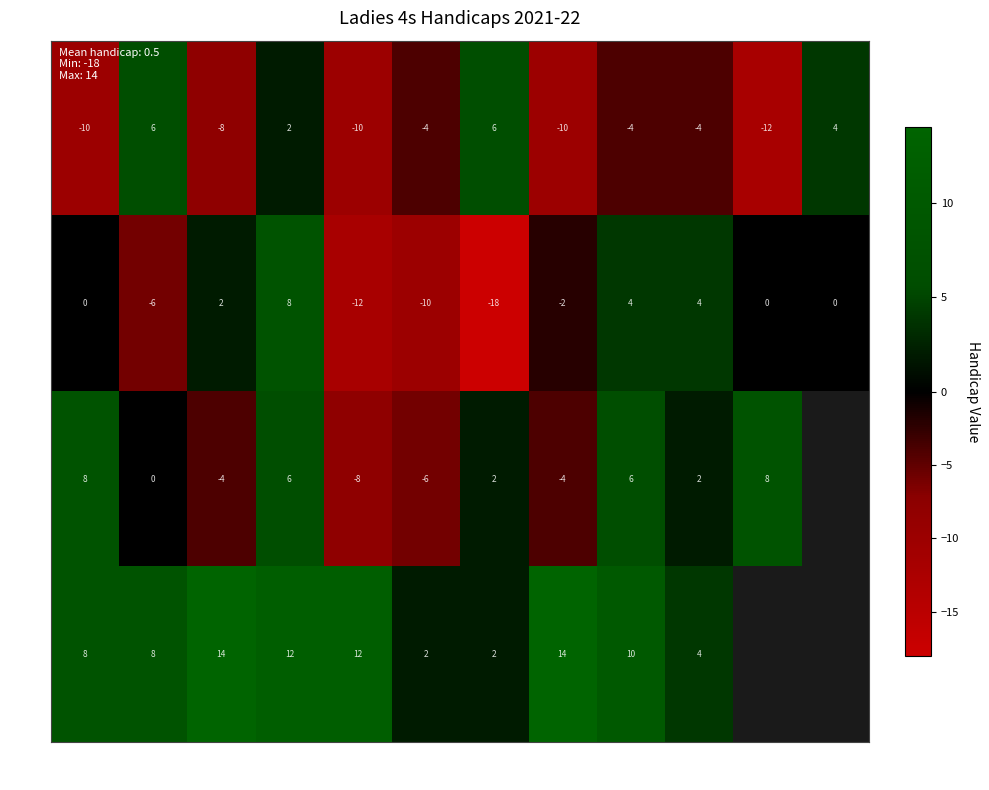

What is the difference between the highest and lowest values at 11?

20.0